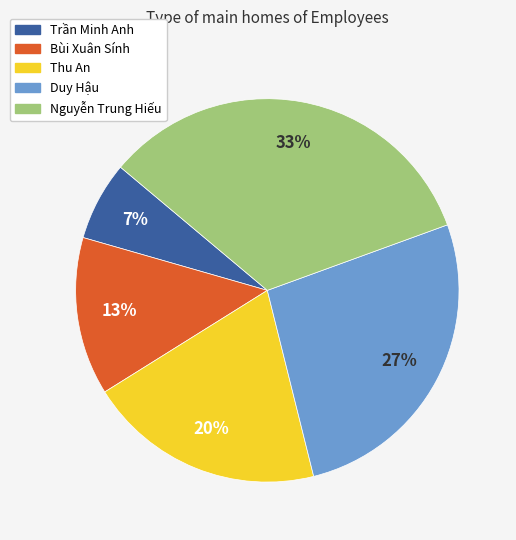

Does any single category account for the majority?

No